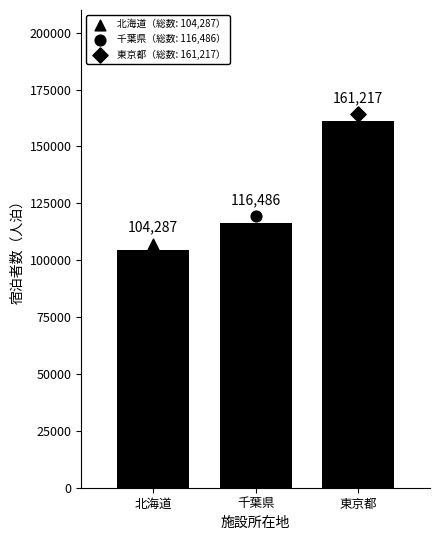

What is the ratio of the value at 北海道 to the value at 東京都?

0.6